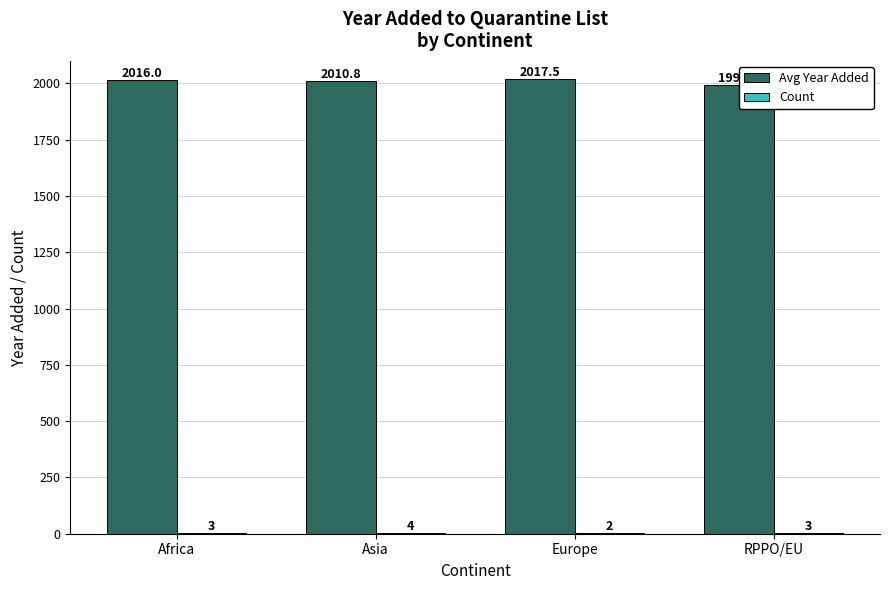

Is it true that Avg Year Added equals 2017.5 at Europe?

True